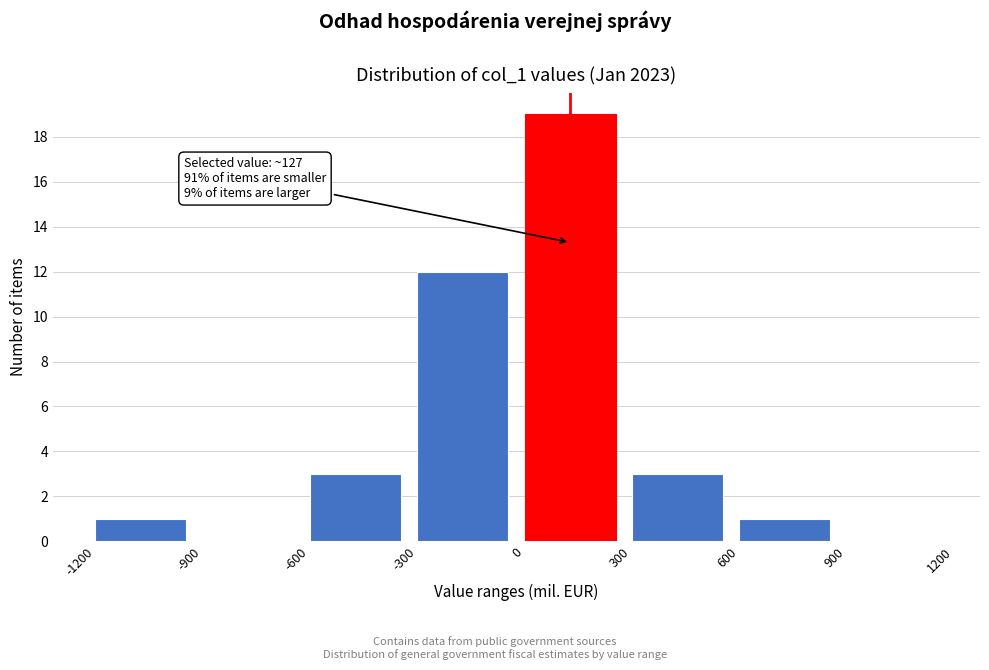

Over which range of the x-axis is the bar tallest?

0 to 300